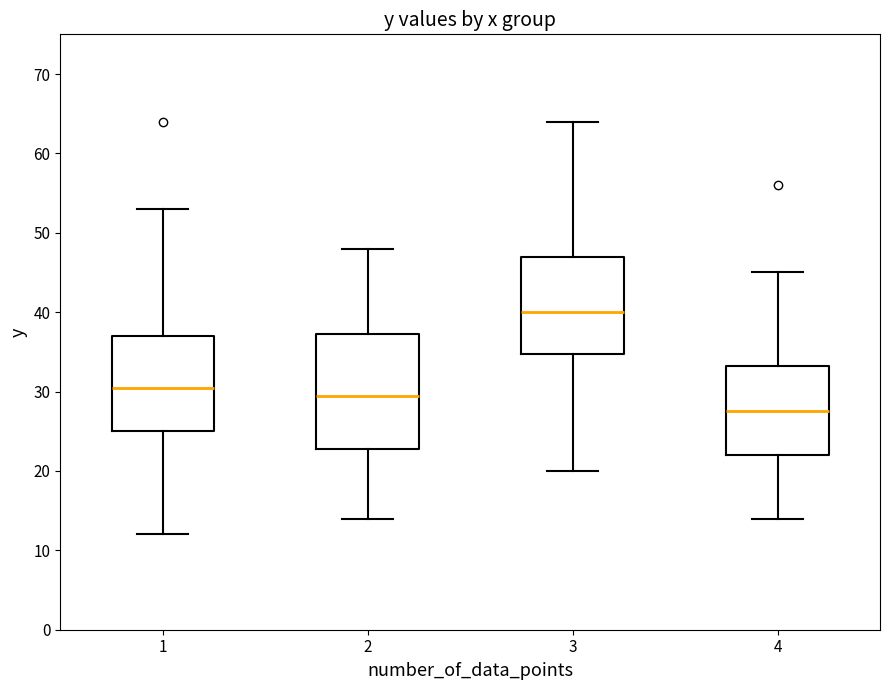

Where does the median line of the box at x = 1 sit on the y-axis? The values are not printed on the chart, so give them approximately, as read against the axis.

31